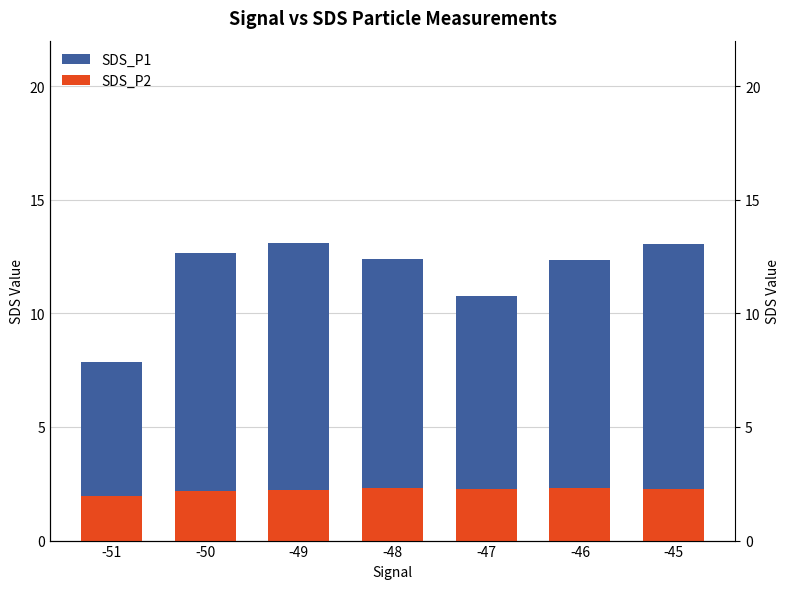

What is the maximum value for SDS_P1?

10.9